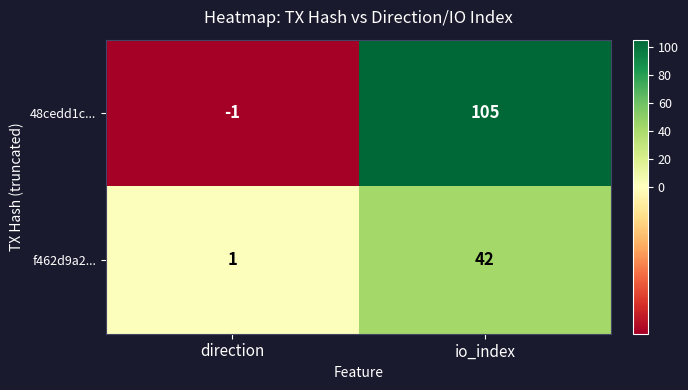

Count the number of data series in this chart.

2